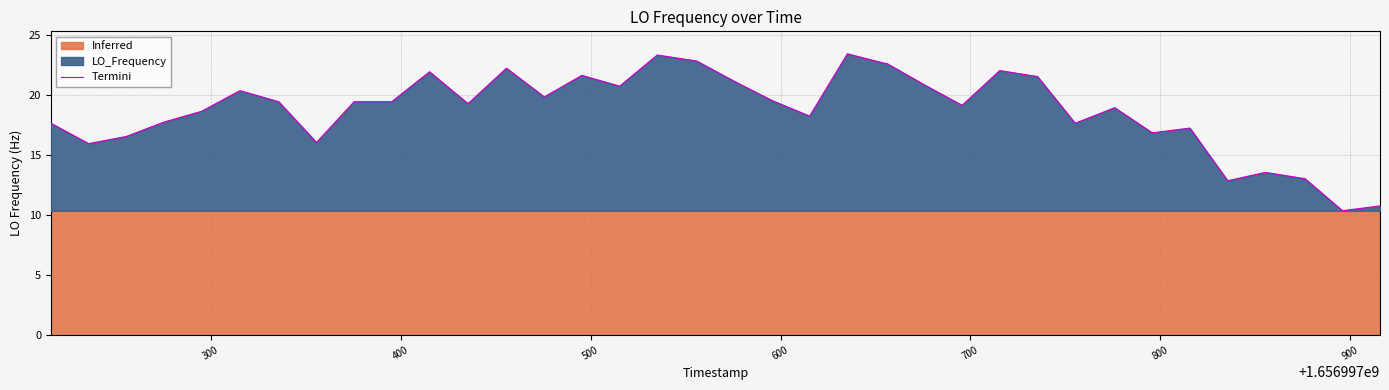

What is the difference between the maximum and second lowest values?

12.7